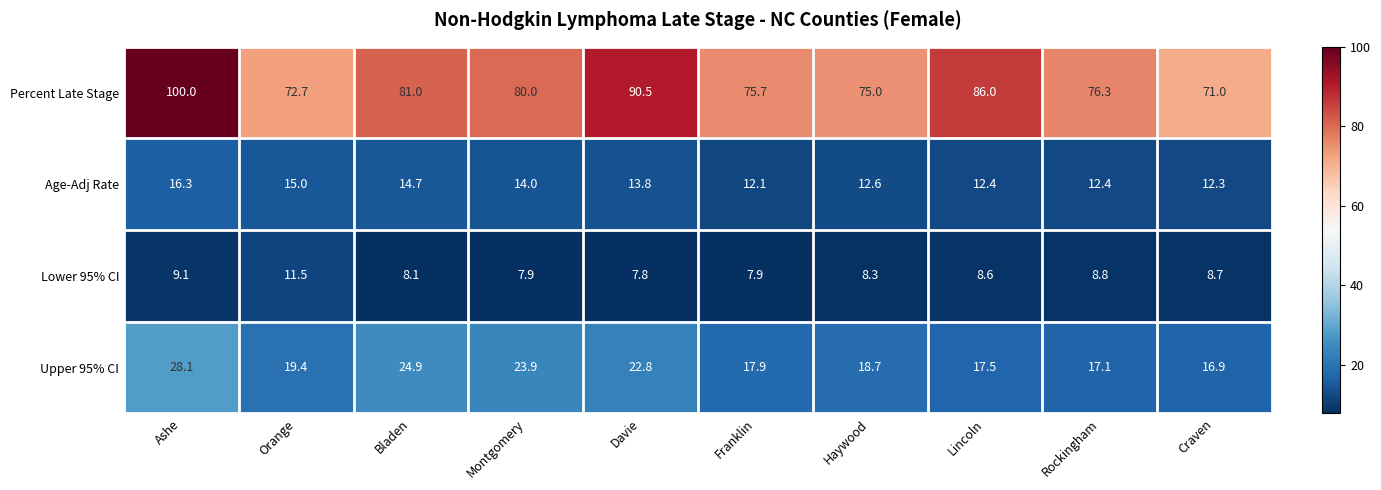

True or false: Lower 95% CI has a value of 14.0 at Montgomery.

False